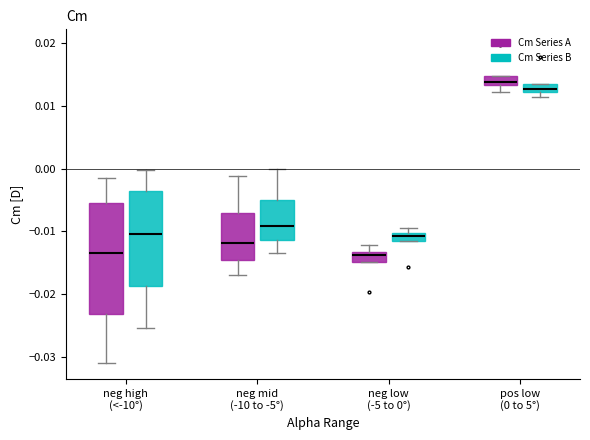

Where does the median line of the box for pos low (0 to 5°) (Cm Series A) sit on the y-axis? The values are not printed on the chart, so give them approximately, as read against the axis.

0.014